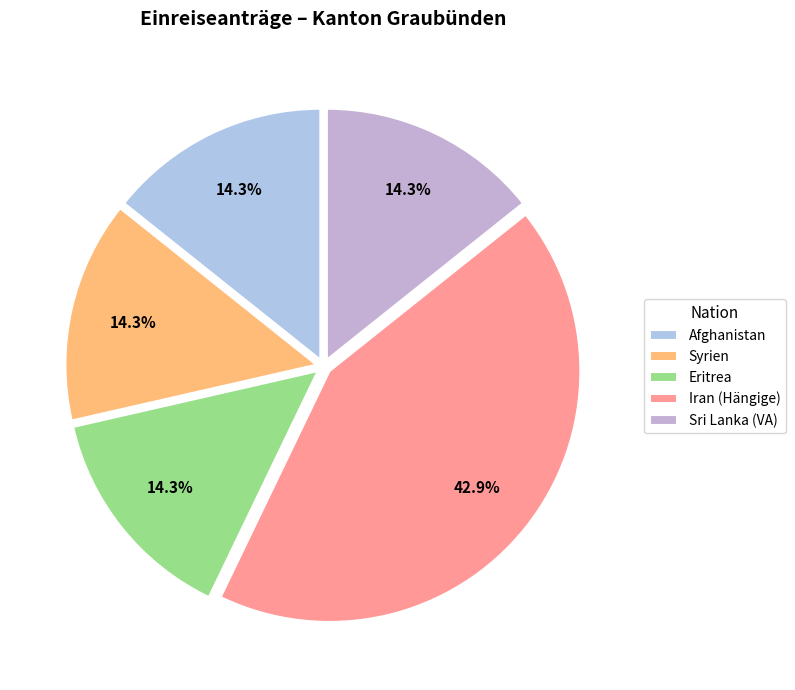

Which category has the smallest portion of the pie?

Eritrea